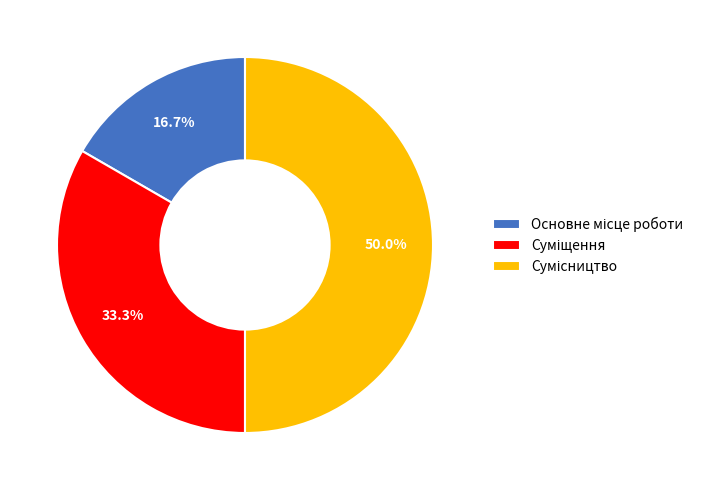

How many segments does this pie chart have?

3